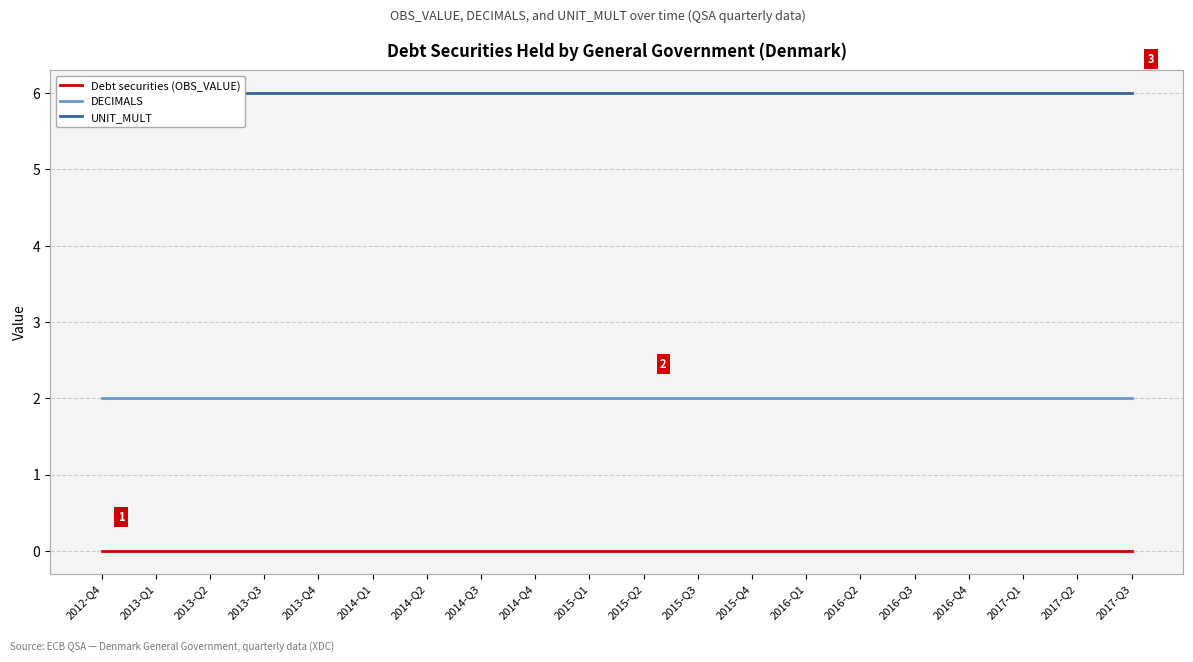

Read the UNIT_MULT value at 2017-Q2.

6